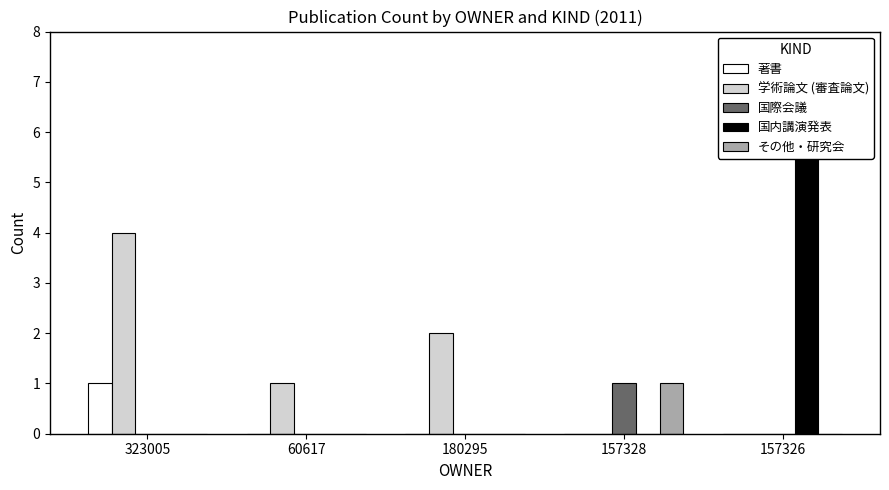

What is the difference between the highest and lowest values at 323005?

4